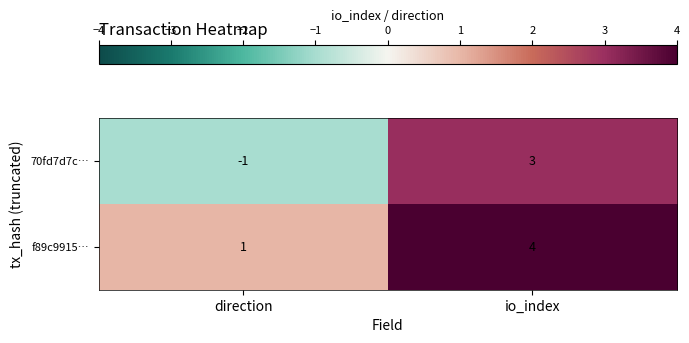

At which label does f89c9915… reach its peak?

io_index